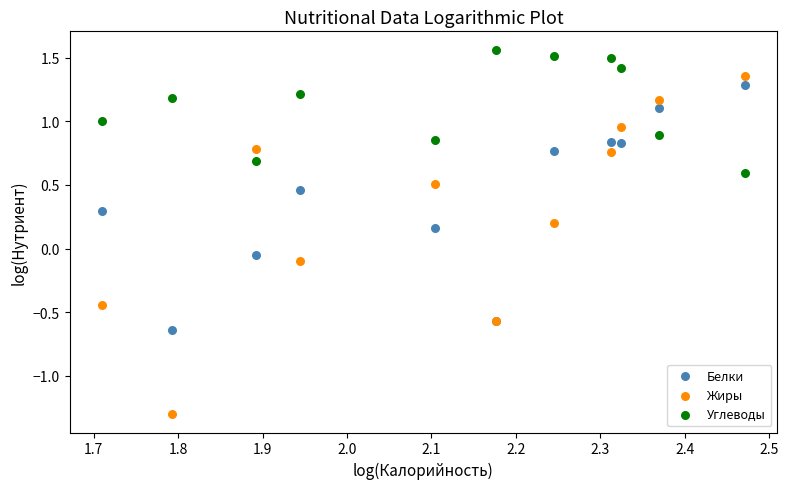

Which series reaches the maximum Y coordinate?

Углеводы